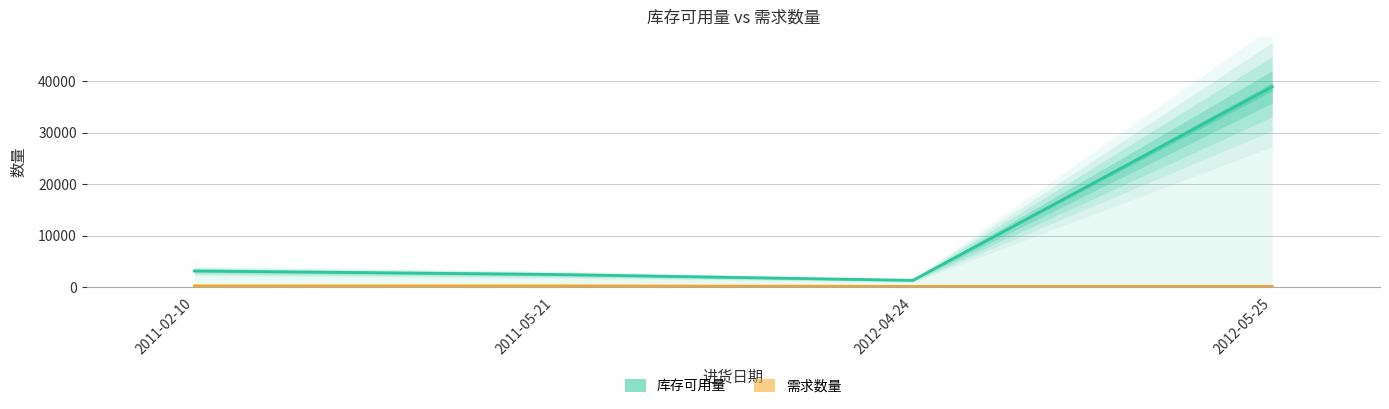

Which series has the largest range (max minus min)?

库存可用量